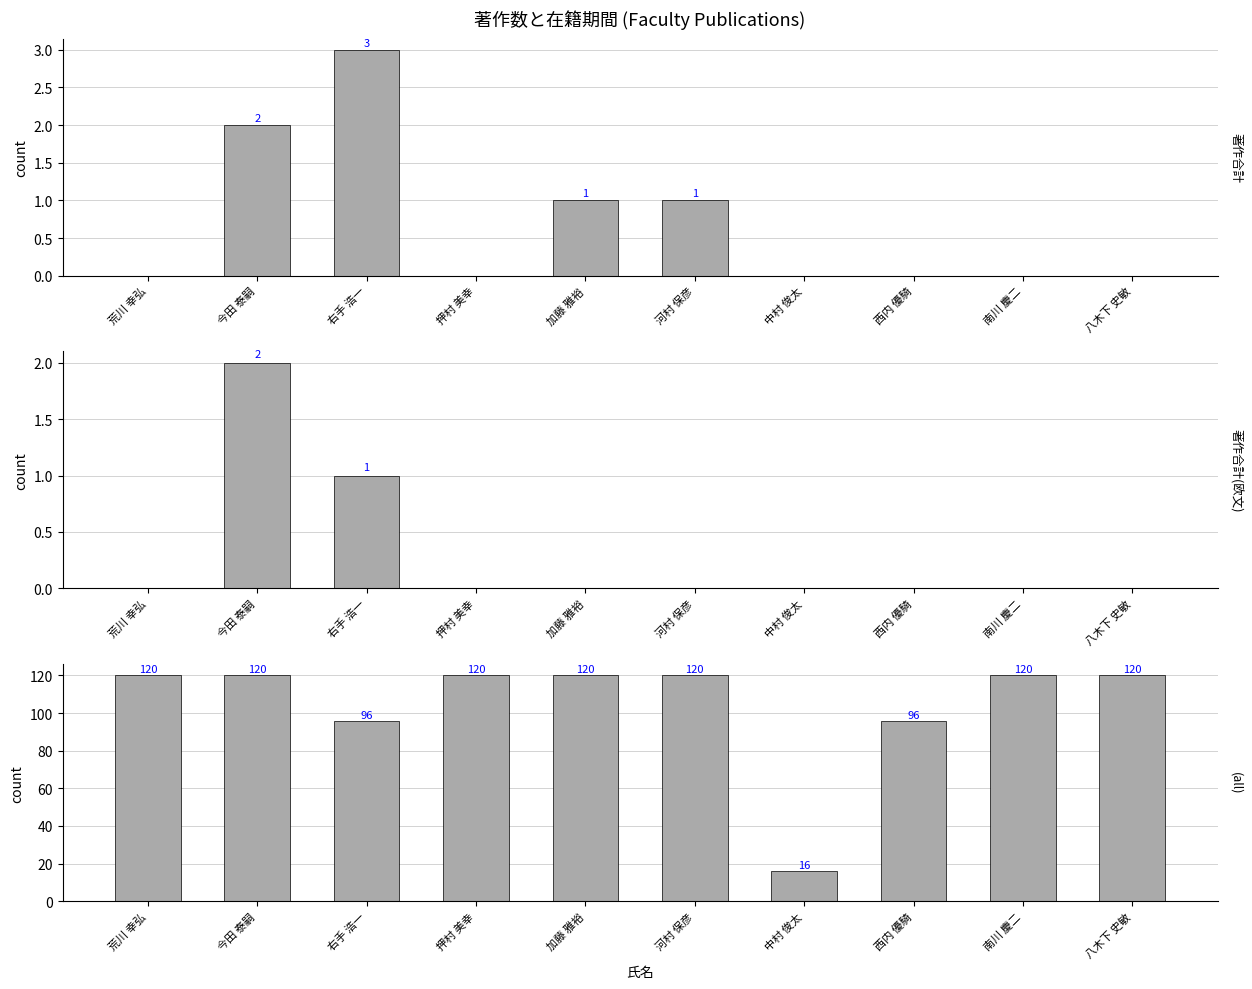

At which category is the sum across all series the highest?

今田 泰嗣